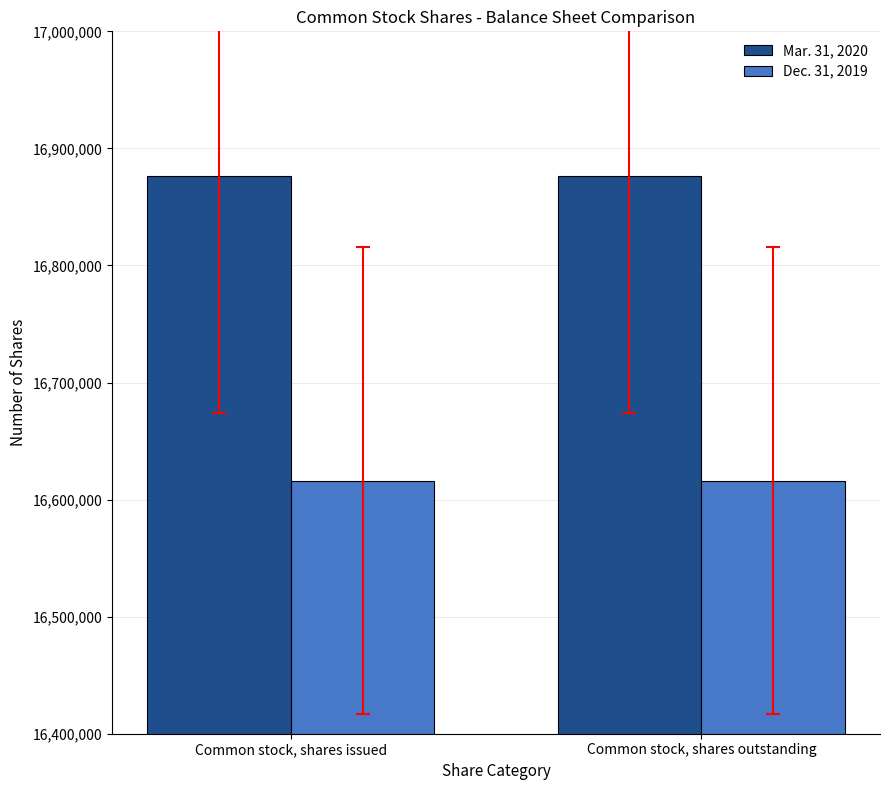

What is the highest value of the Dec. 31, 2019 series?

16616165